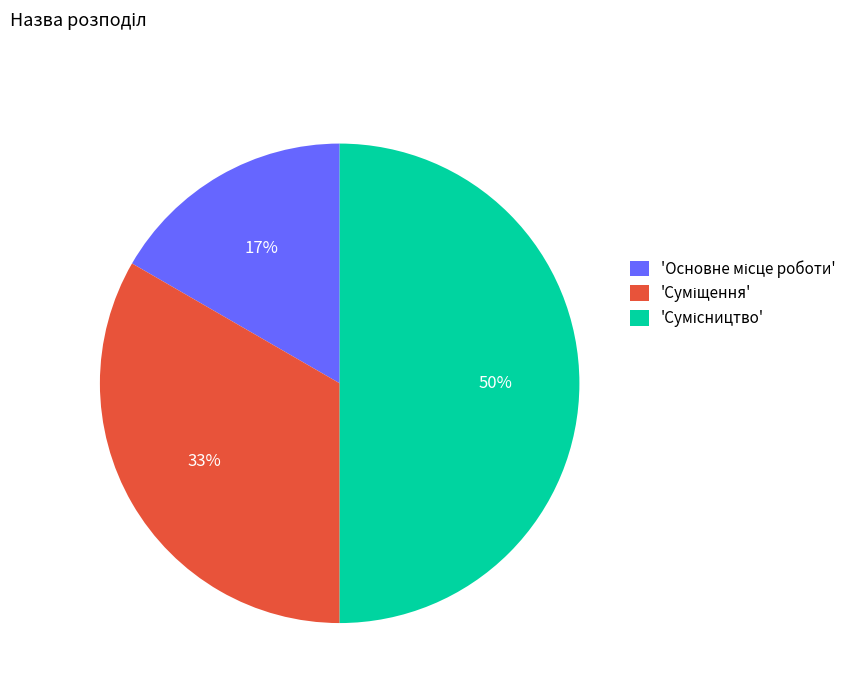

To the nearest percent, what is the difference between the largest and smallest slice percentages?

33%